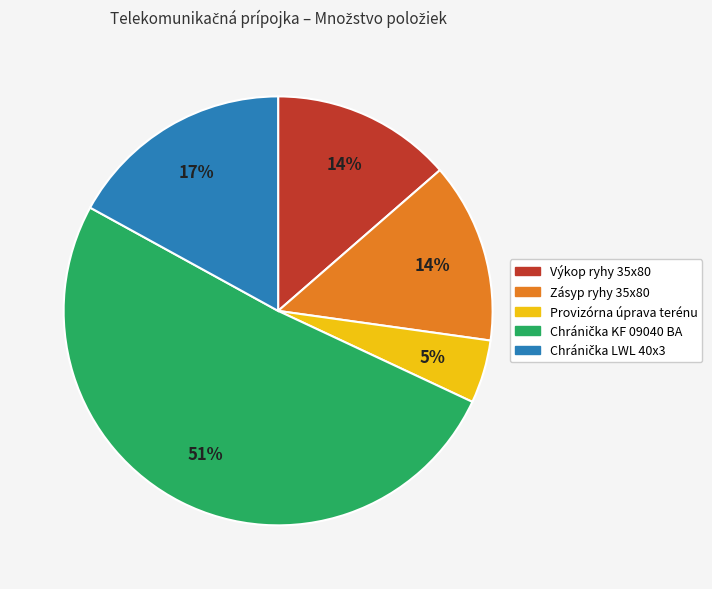

Which slice is the smallest?

Provizórna úprava terénu